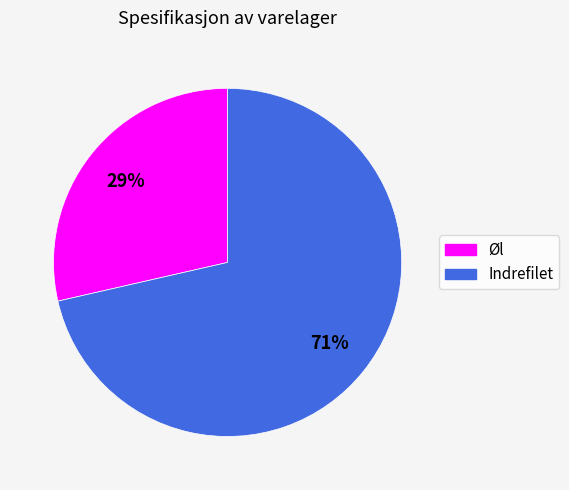

Which slice is the smallest?

Øl